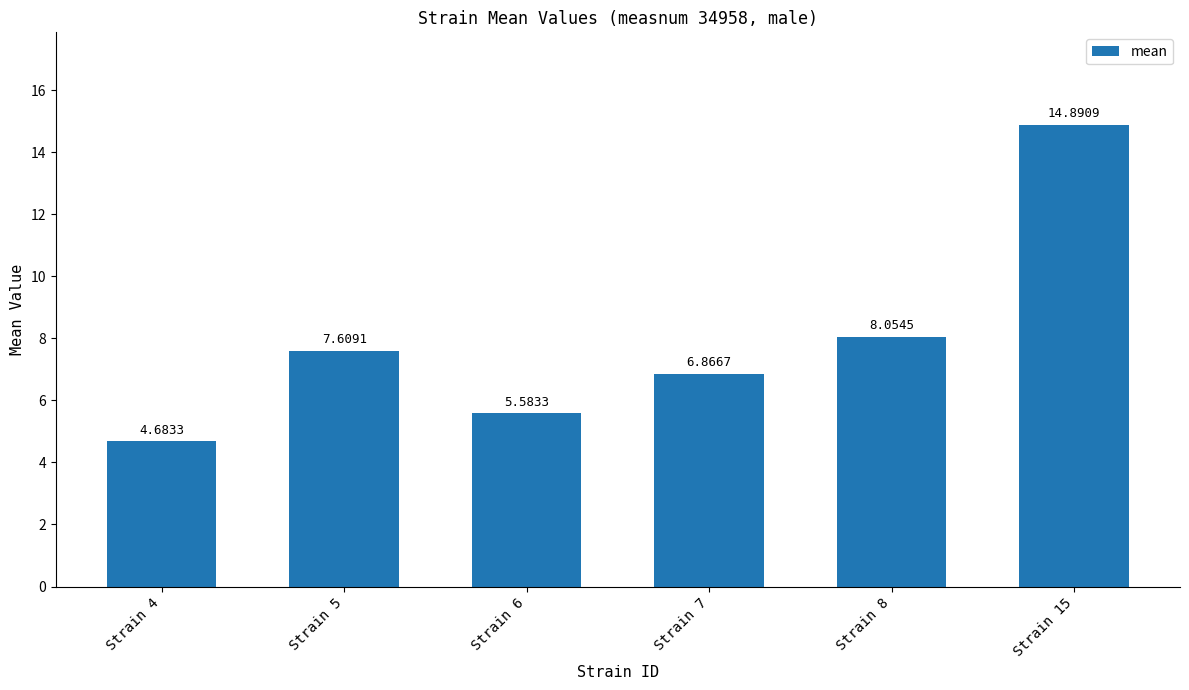

What is the difference between the values at Strain 8 and Strain 15?

6.8